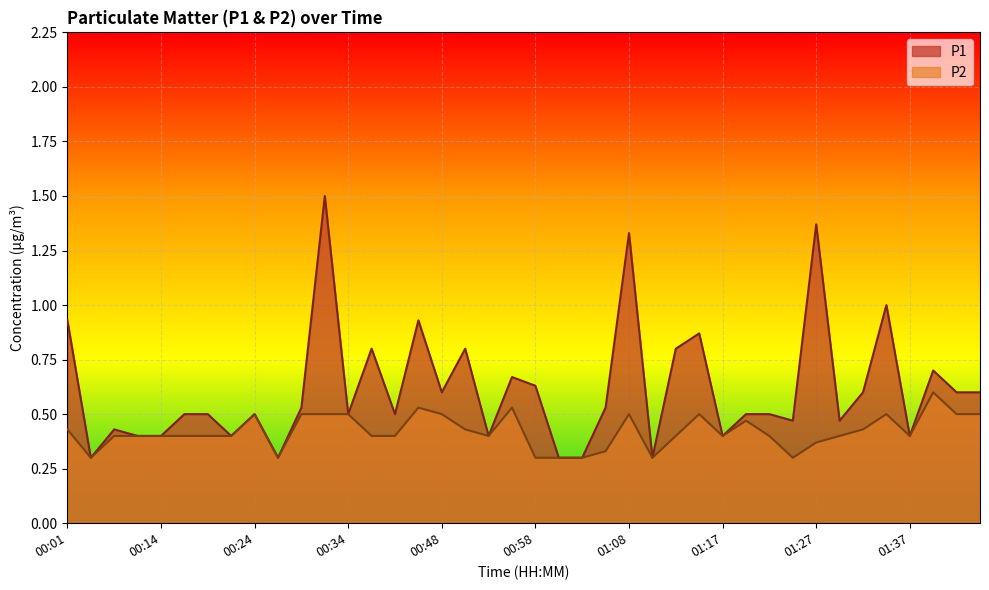

Which series has the largest total across all categories?

P1